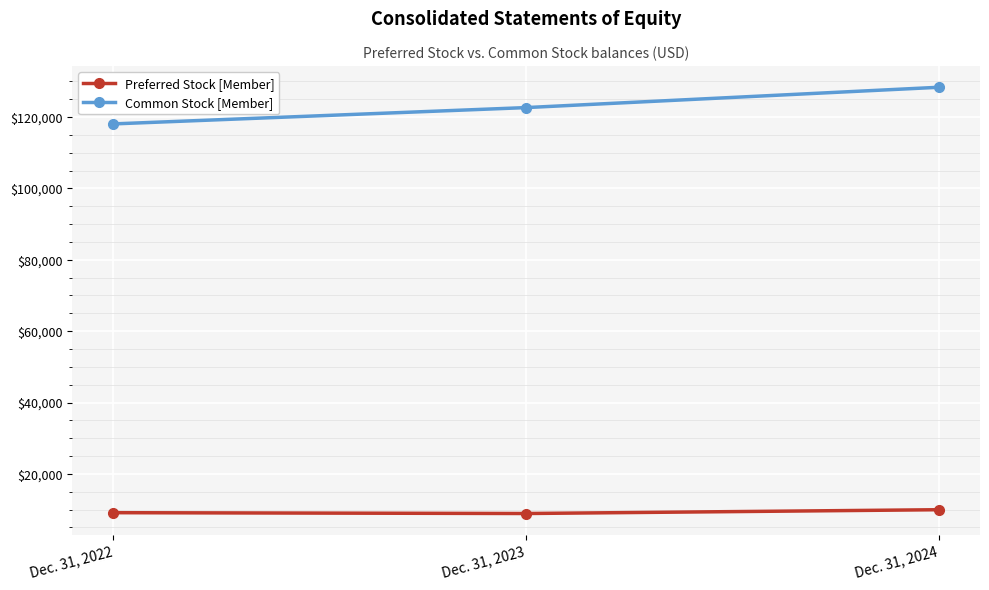

What is the difference between the maximum and minimum values in the Common Stock [Member] series?

10264